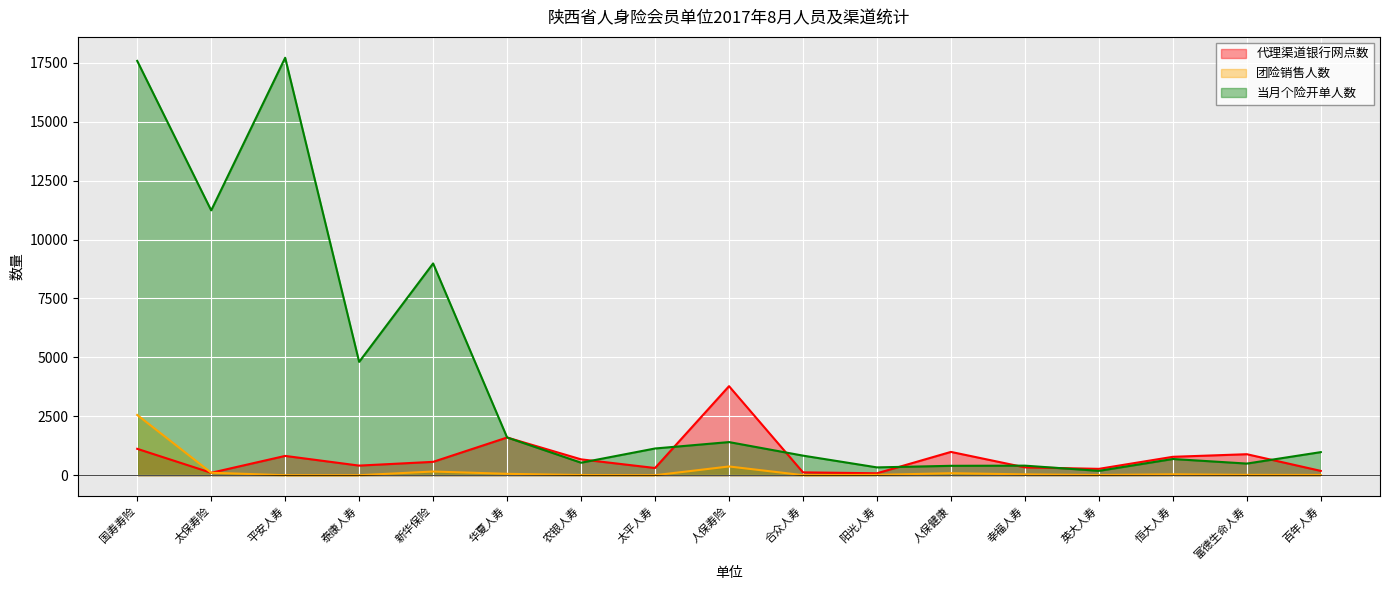

True or false: 团险销售人数 has a value of 3 at 合众人寿.

True